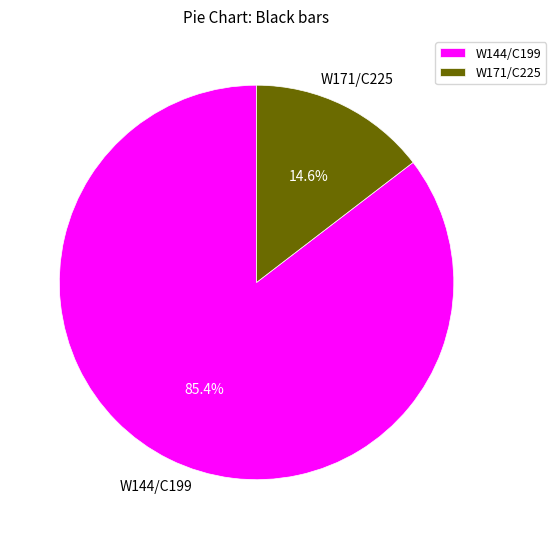

To the nearest percent, what portion does W144/C199 represent?

85%